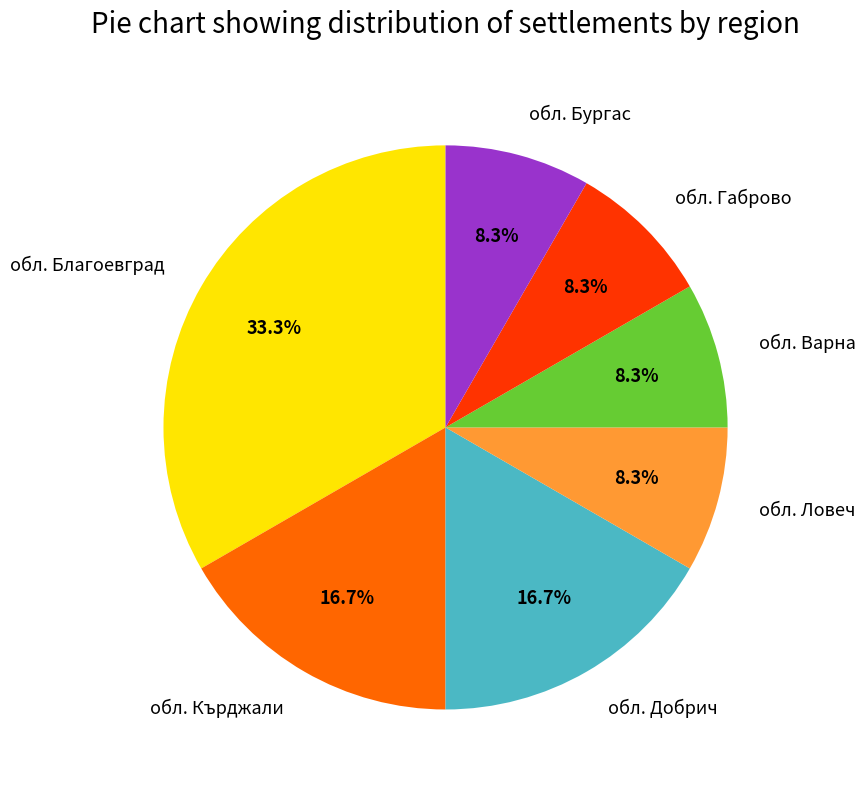

Count the number of slices in the pie.

7